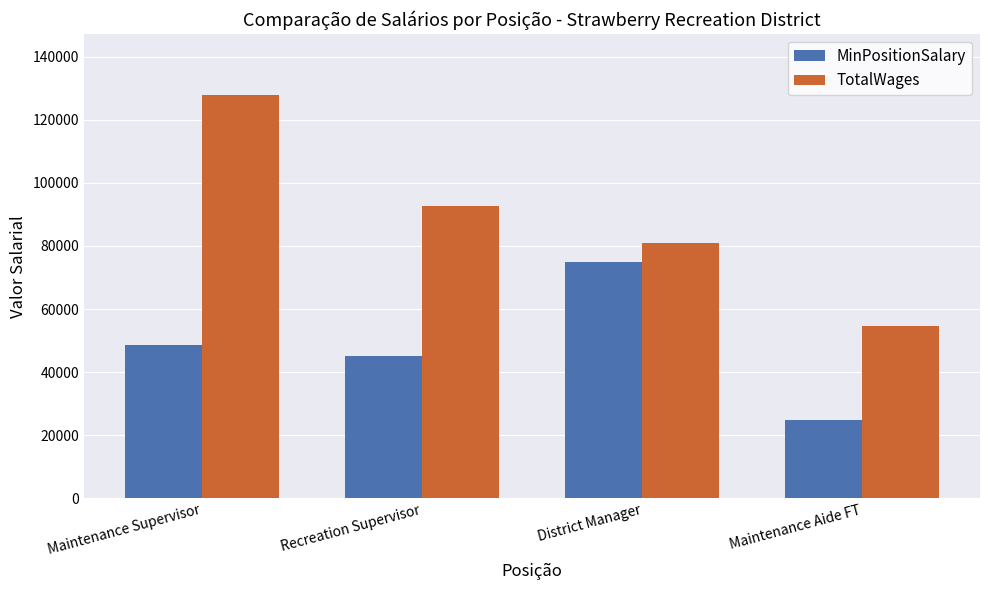

Rank the series at Recreation Supervisor from highest to lowest value.

TotalWages, MinPositionSalary